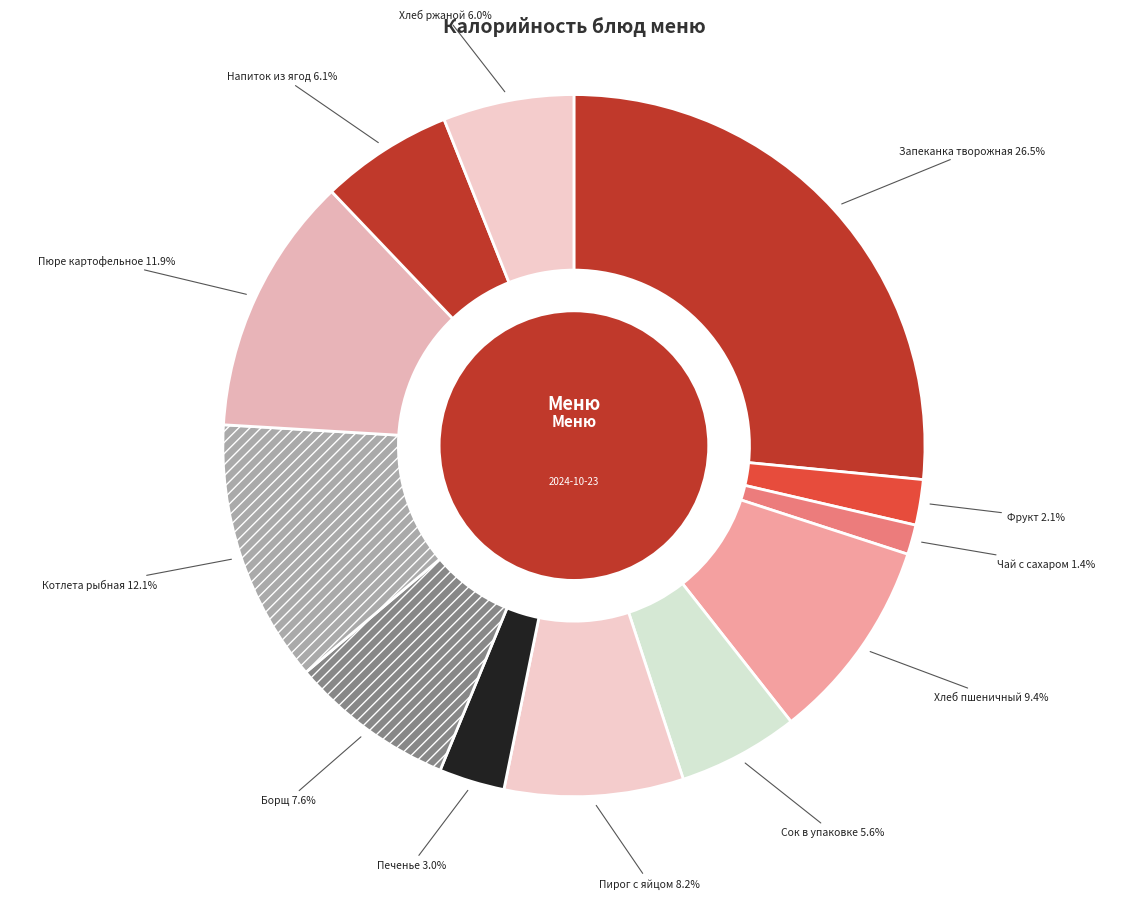

Does Пирог с яйцом represent more than half of the total?

No